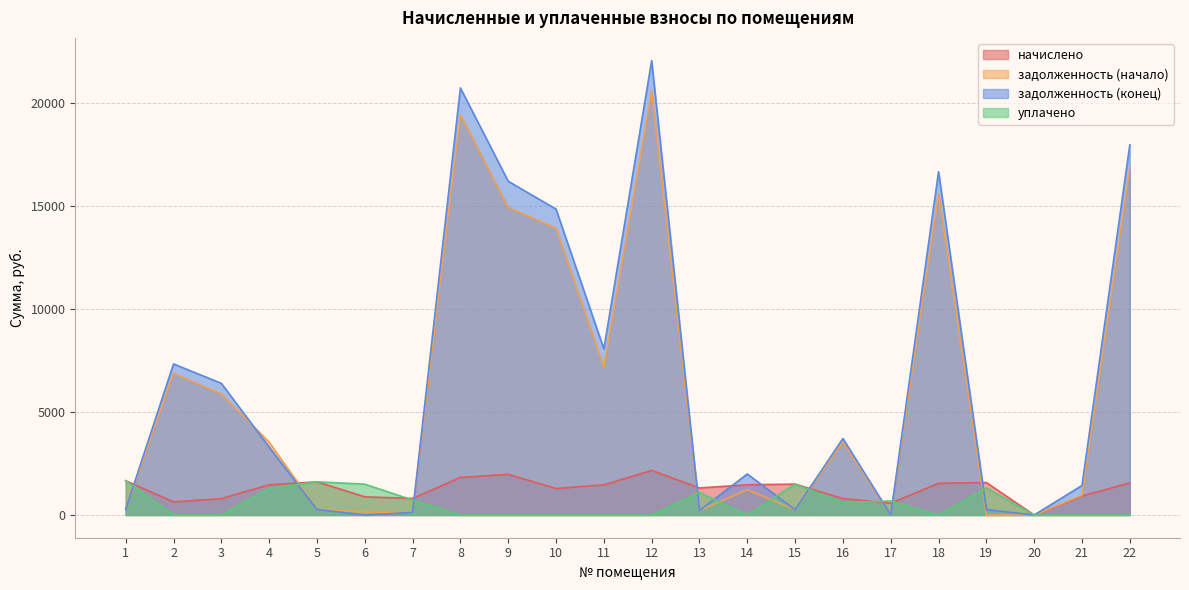

Between which two adjacent categories do начислено and задолженность (начало) first intersect?

1 and 2